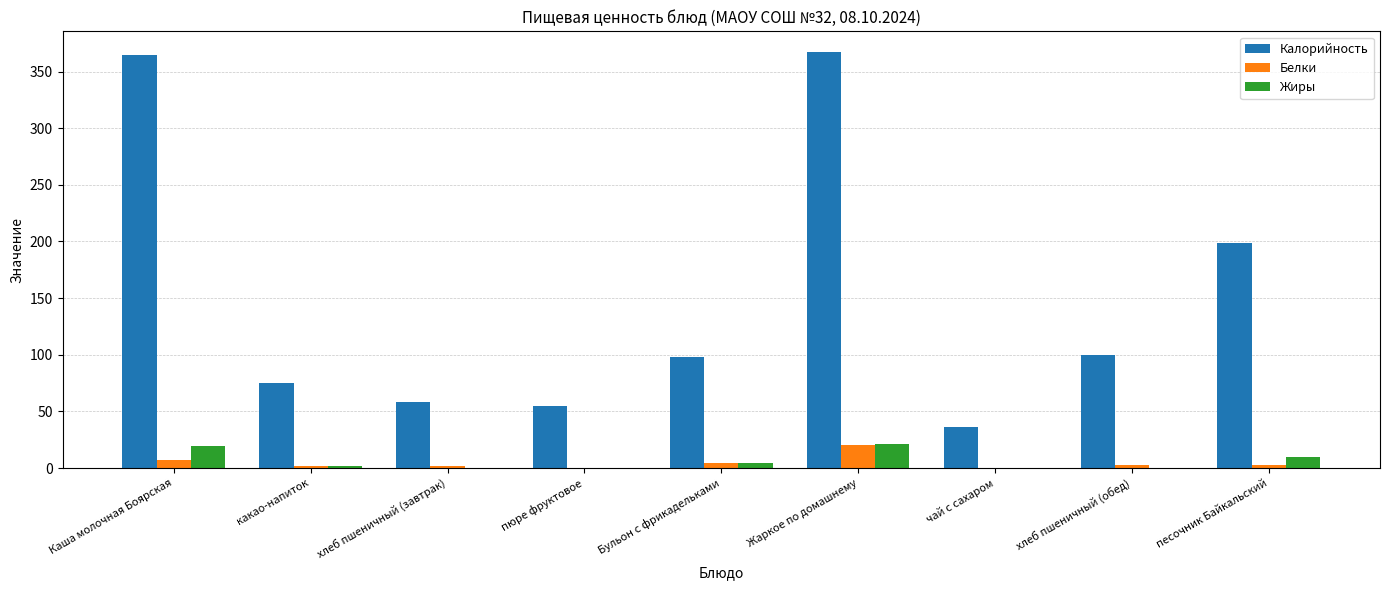

Is it true that Калорийность equals 54.4 at чай с сахаром?

False